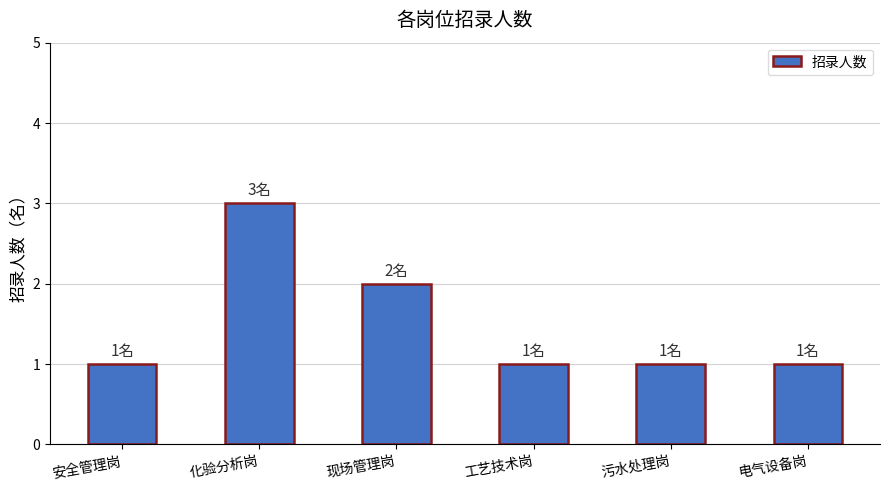

What is the average value?

2